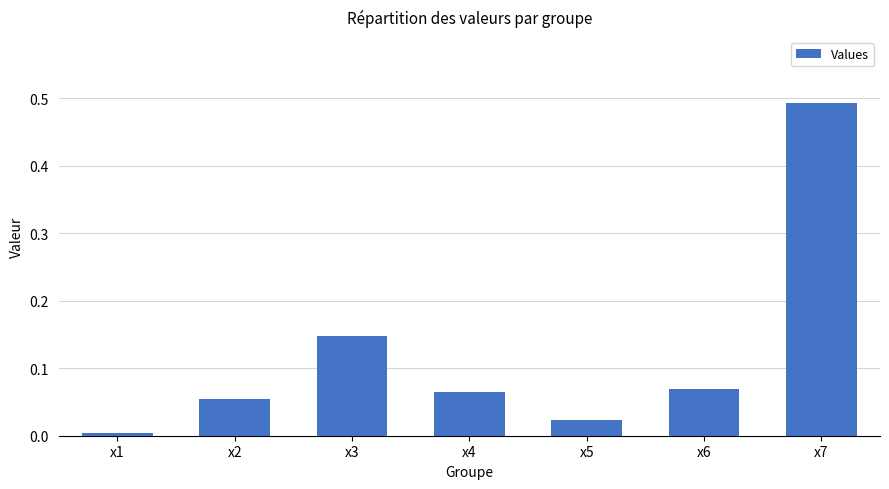

Which label corresponds to the largest value in the chart?

x7